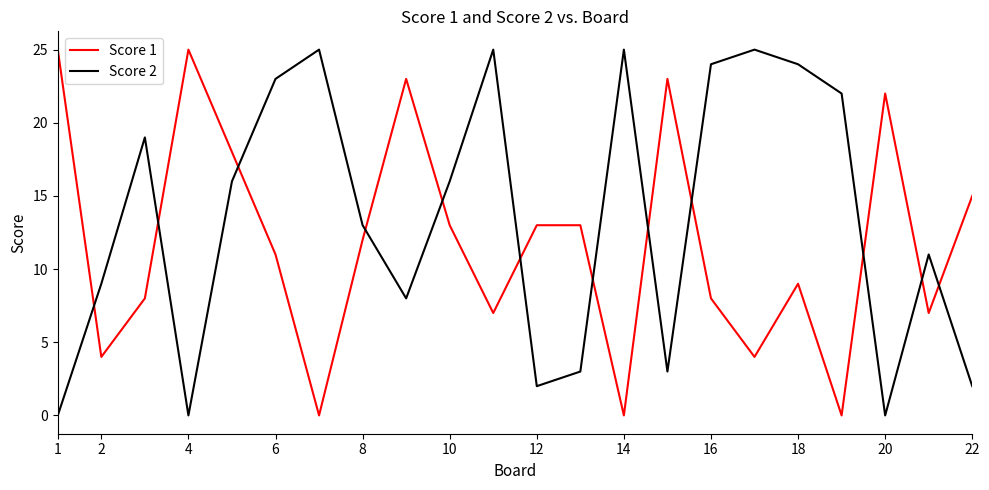

Does the chart display data point markers on the line(s)?

No